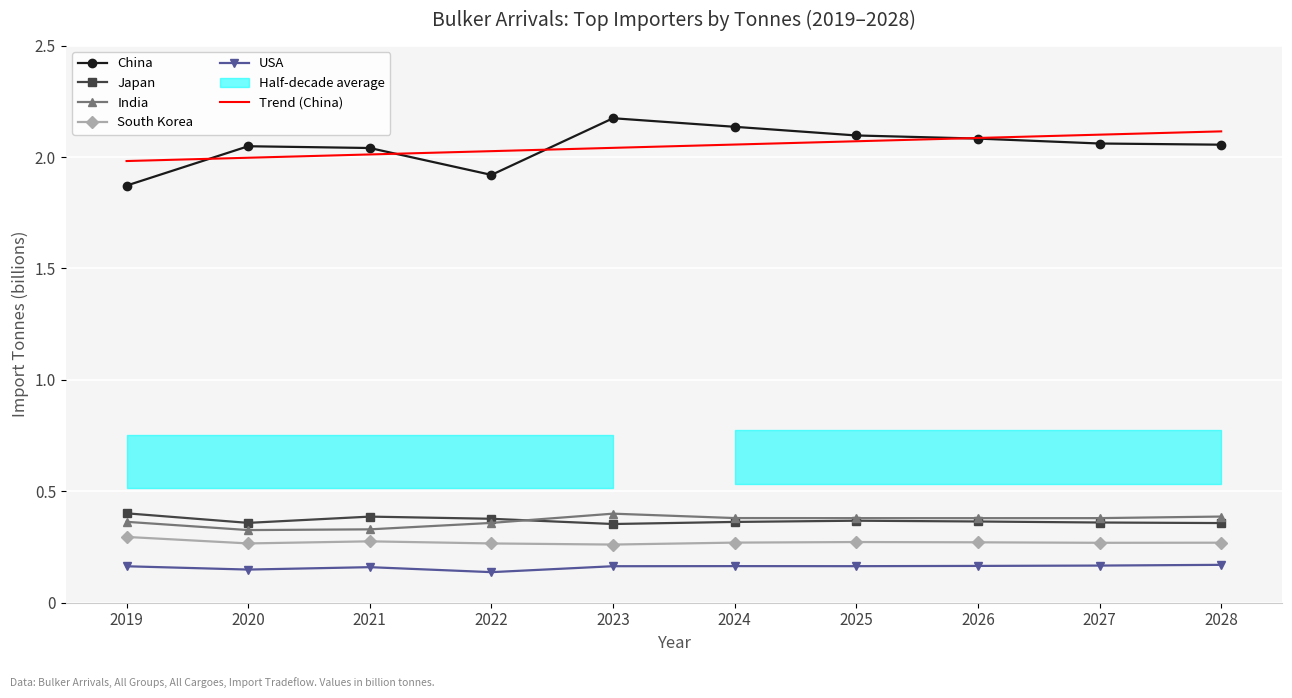

True or false: South Korea and Japan cross at least once.

False